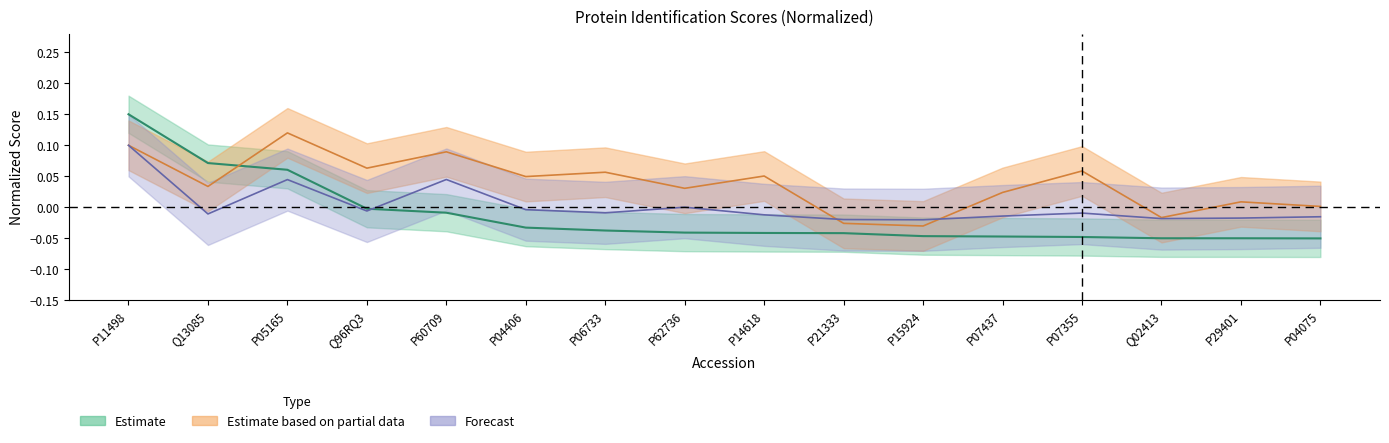

How many interior local peaks does the Coverage series have?

6